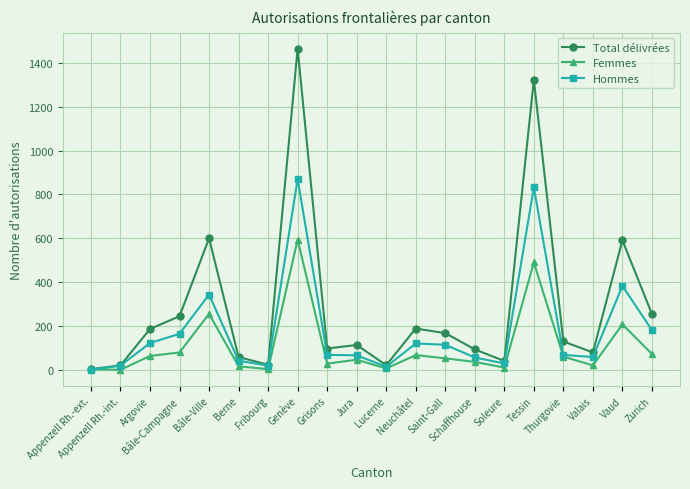

At which category is the sum across all series the highest?

Genève